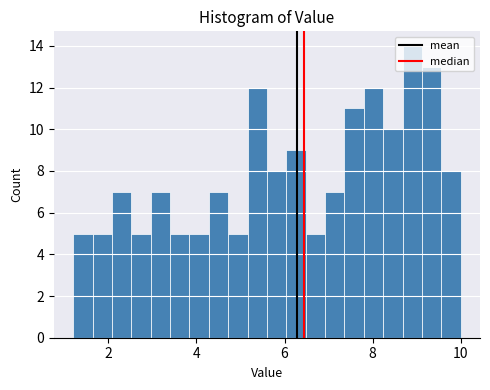

Read against the x-axis, roughly where is the centre of the tallest bar?

9.0